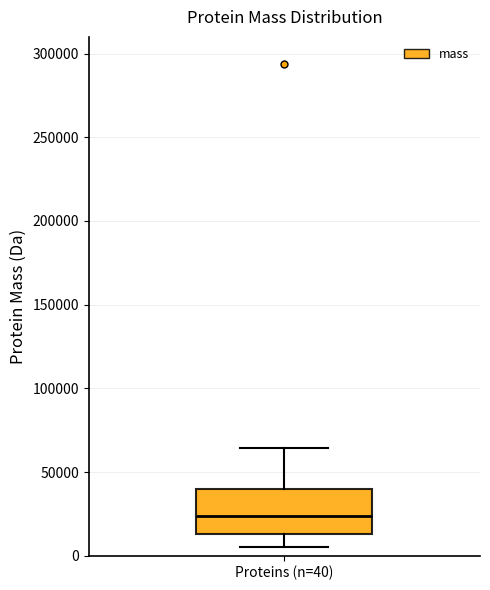

Read this box plot against the y-axis: the position of the median line, the range covered by the box, and the ends of both whiskers. The values are not printed on the chart, so give them approximately, as read against the axis.

median 25000, box 15000 to 40000, whiskers 5000 to 65000